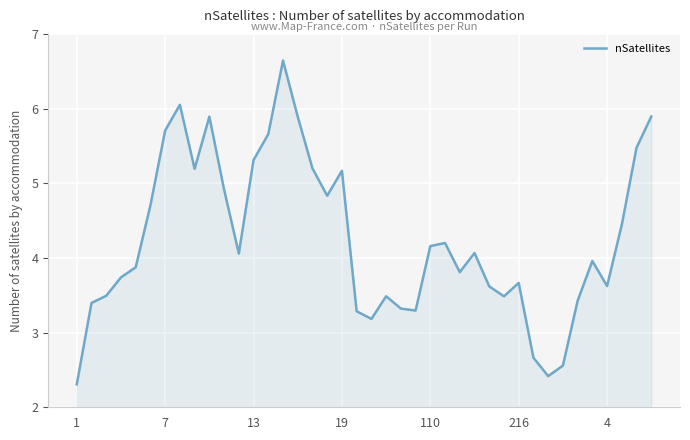

What is the smallest value displayed?

2.3